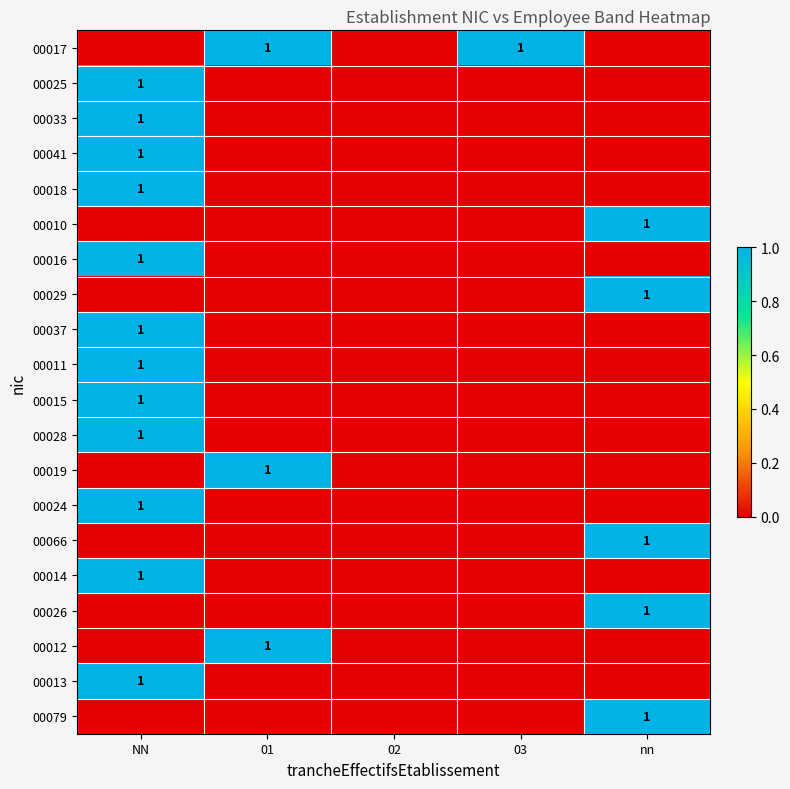

The value of 00025 at NN is 2. True or false?

False